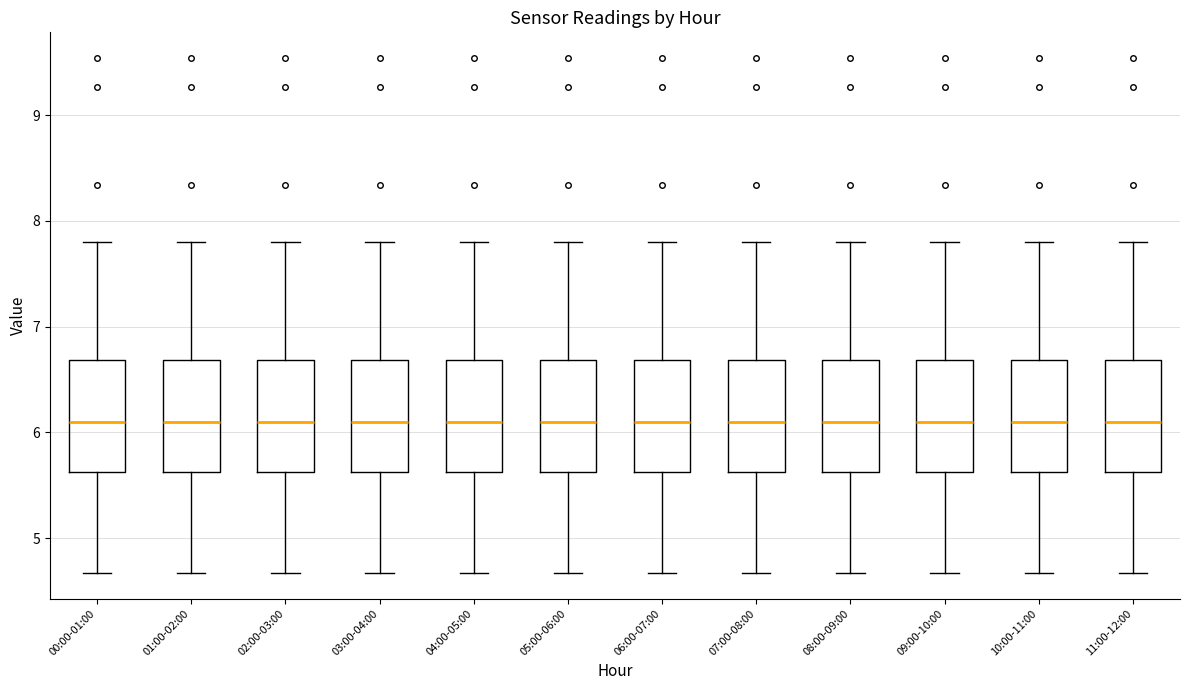

Reading left to right, transcribe this box plot: for each box, give where its median line is, the range the box spans, and where its two whiskers end, as read against the y-axis. The values are not printed on the chart, so give them approximately, as read against the axis.

00:00-01:00: median 6.1, box 5.6 to 6.7, whiskers 4.7 to 7.8
01:00-02:00: median 6.1, box 5.6 to 6.7, whiskers 4.7 to 7.8
02:00-03:00: median 6.1, box 5.6 to 6.7, whiskers 4.7 to 7.8
03:00-04:00: median 6.1, box 5.6 to 6.7, whiskers 4.7 to 7.8
04:00-05:00: median 6.1, box 5.6 to 6.7, whiskers 4.7 to 7.8
05:00-06:00: median 6.1, box 5.6 to 6.7, whiskers 4.7 to 7.8
06:00-07:00: median 6.1, box 5.6 to 6.7, whiskers 4.7 to 7.8
07:00-08:00: median 6.1, box 5.6 to 6.7, whiskers 4.7 to 7.8
08:00-09:00: median 6.1, box 5.6 to 6.7, whiskers 4.7 to 7.8
09:00-10:00: median 6.1, box 5.6 to 6.7, whiskers 4.7 to 7.8
10:00-11:00: median 6.1, box 5.6 to 6.7, whiskers 4.7 to 7.8
11:00-12:00: median 6.1, box 5.6 to 6.7, whiskers 4.7 to 7.8